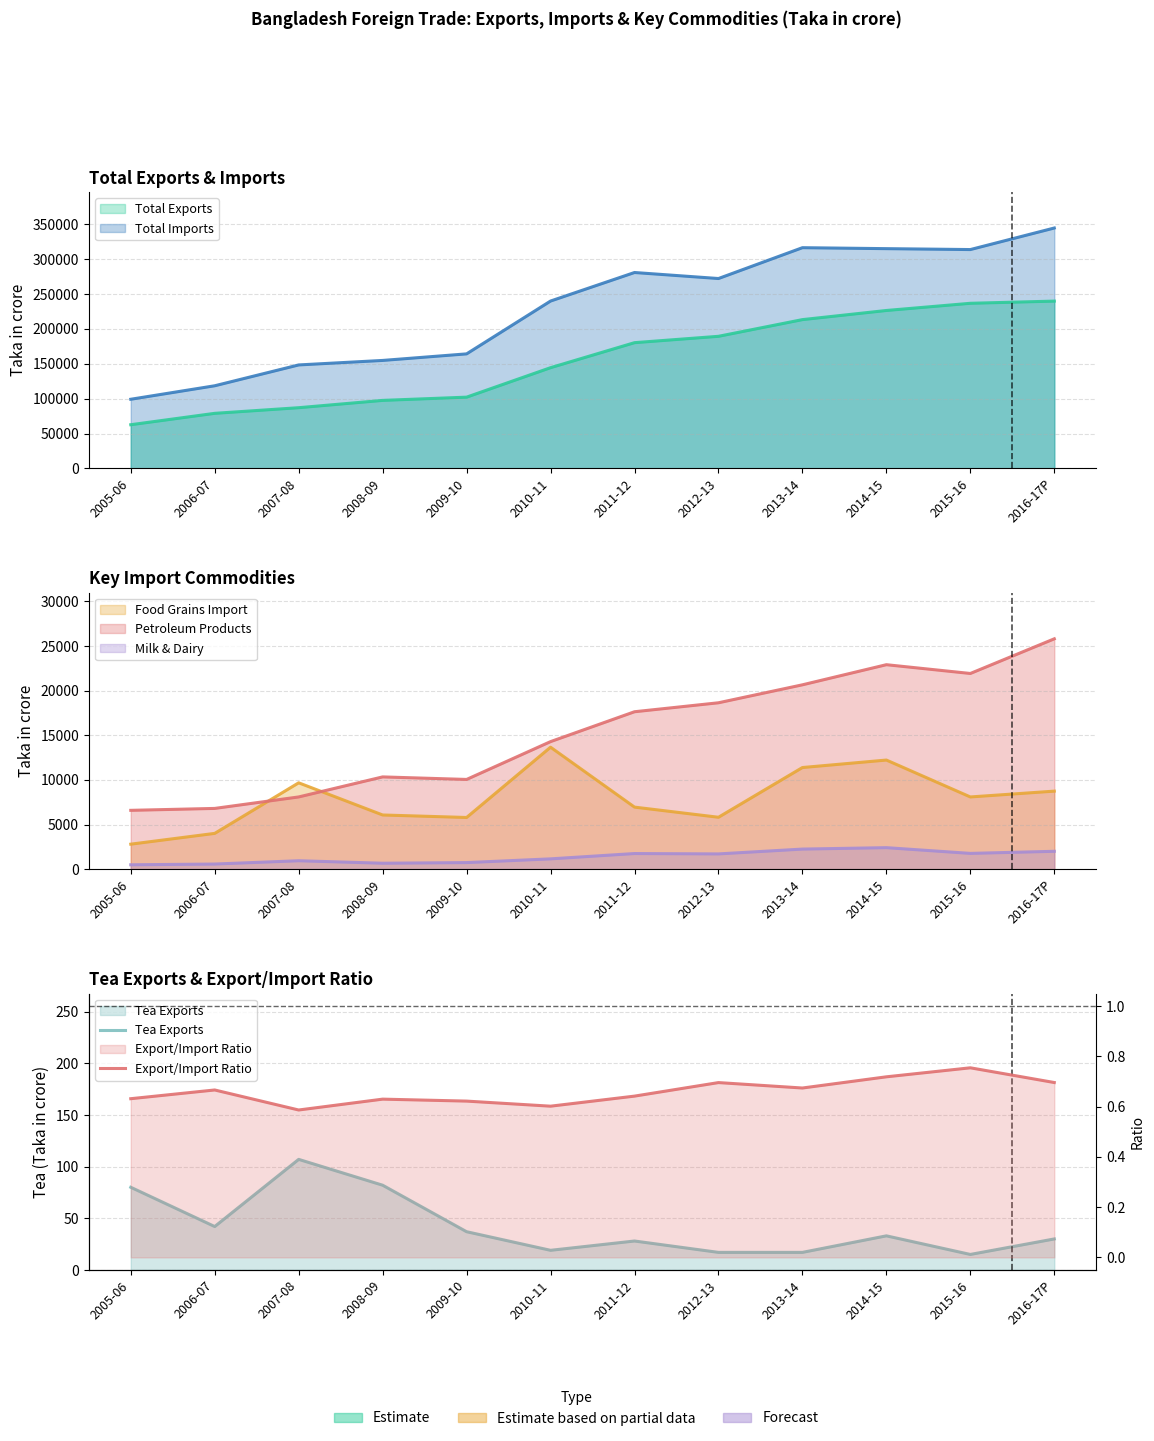

What is the average value of the Export/Import Ratio series?

0.7